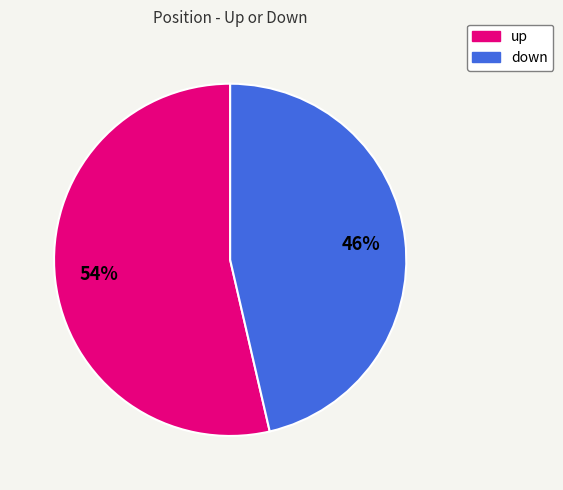

Is the sum of down and up greater than half?

Yes